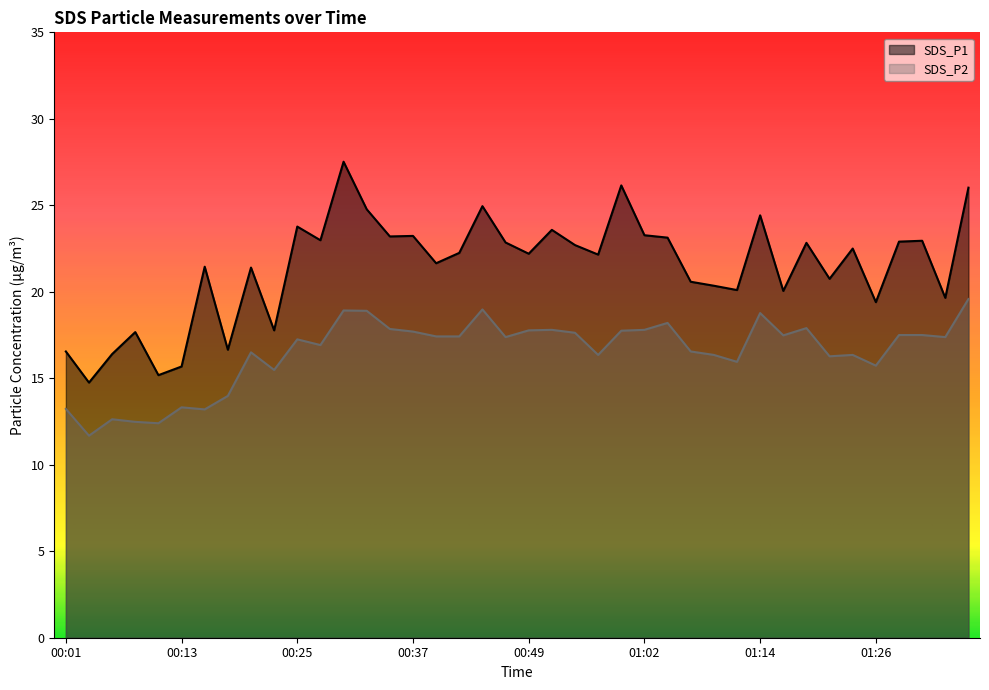

Which has a higher value, 01:21 or 00:22?

01:21